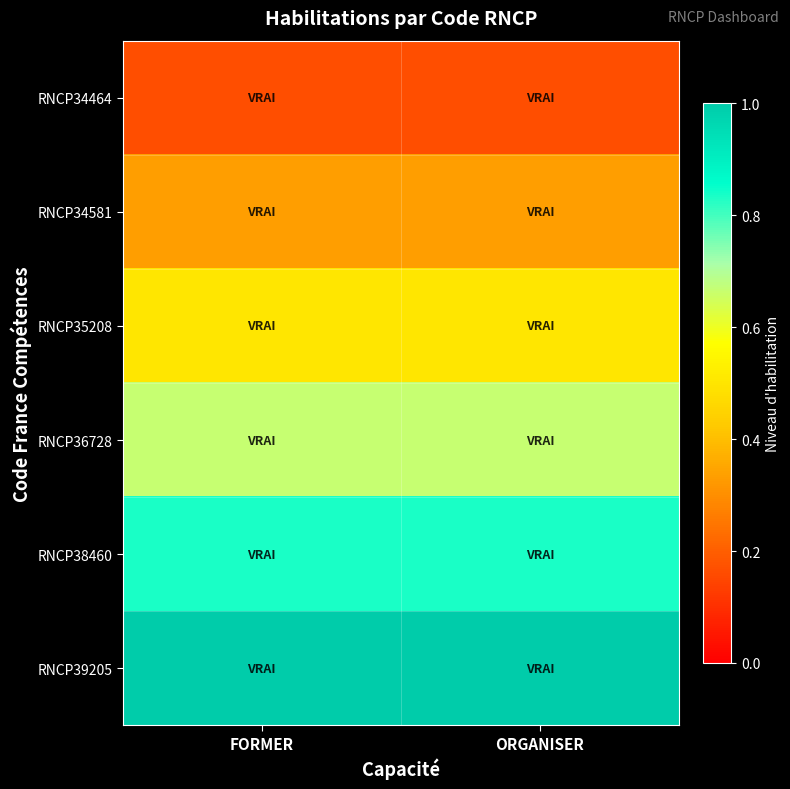

How many data points does each series have?

2